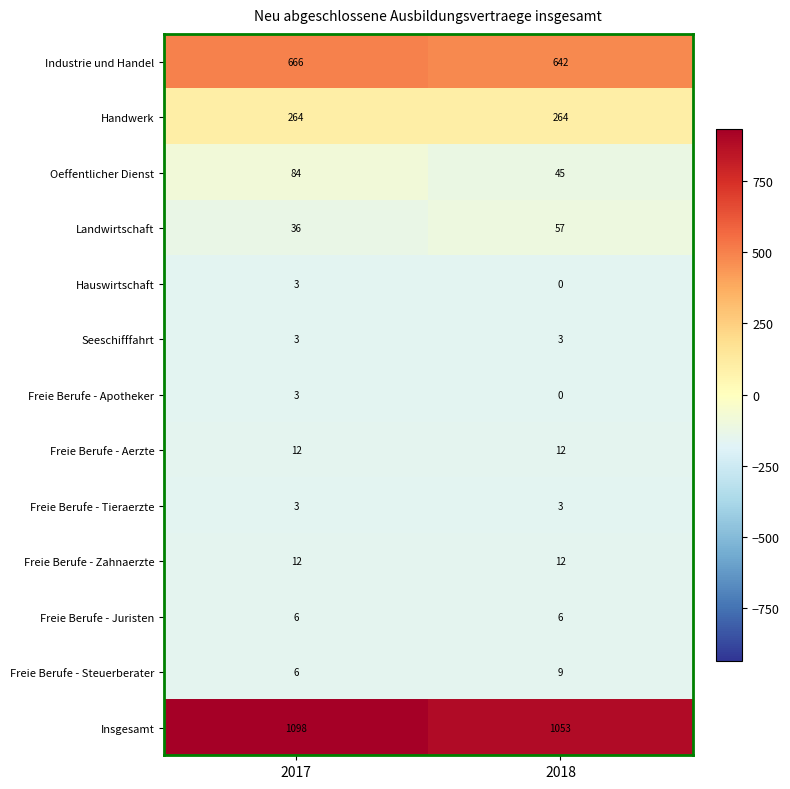

Between 2017 and 2018, which series saw the biggest shift?

Insgesamt